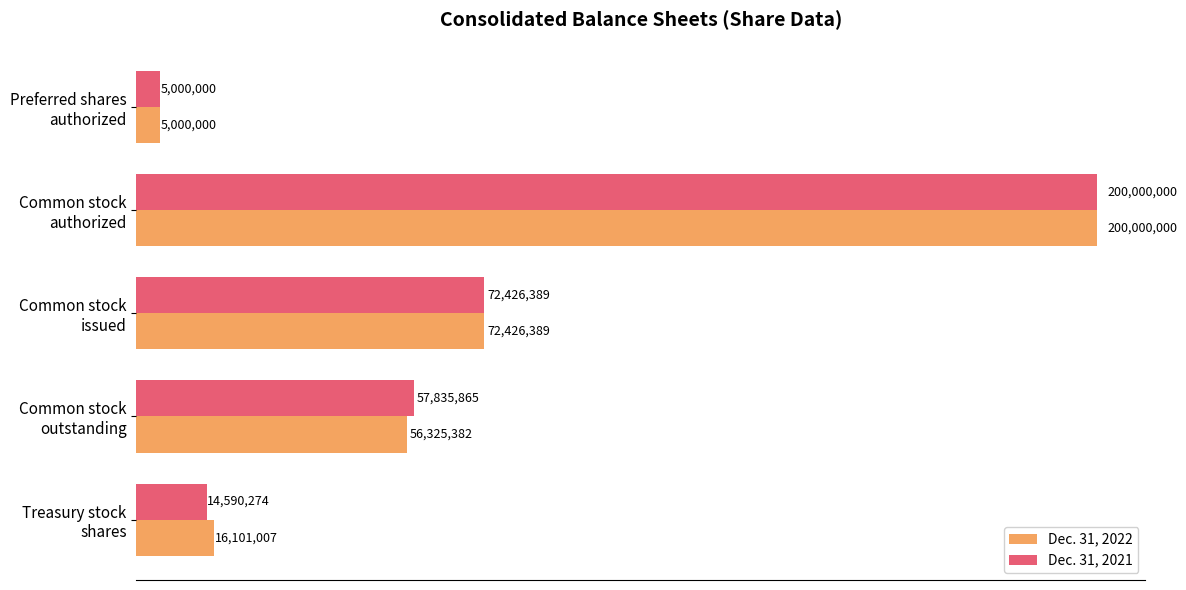

What is the highest value of the Dec. 31, 2022 series?

200000000